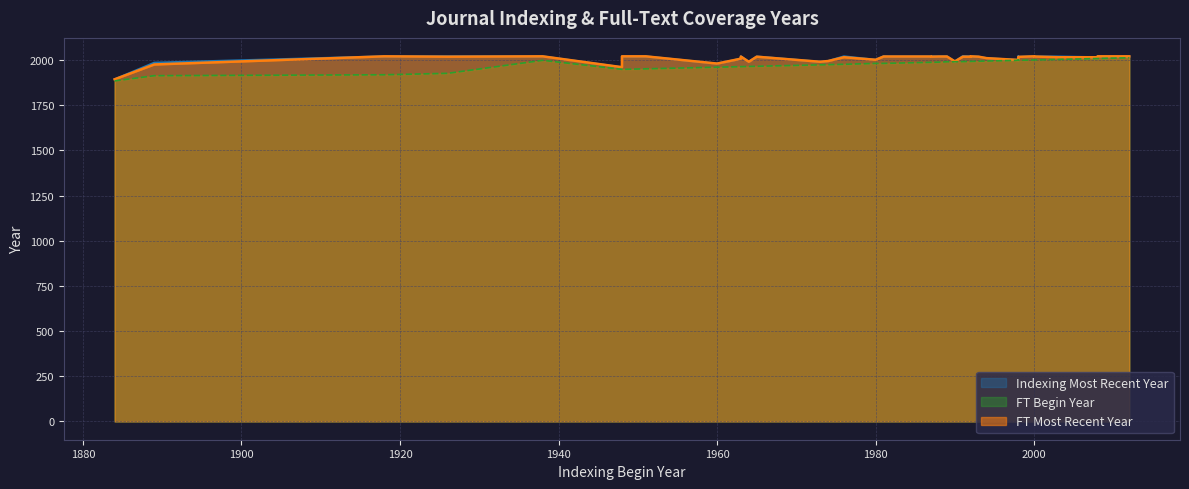

Which series has the largest total across all categories?

Indexing_Most_Recent_Year